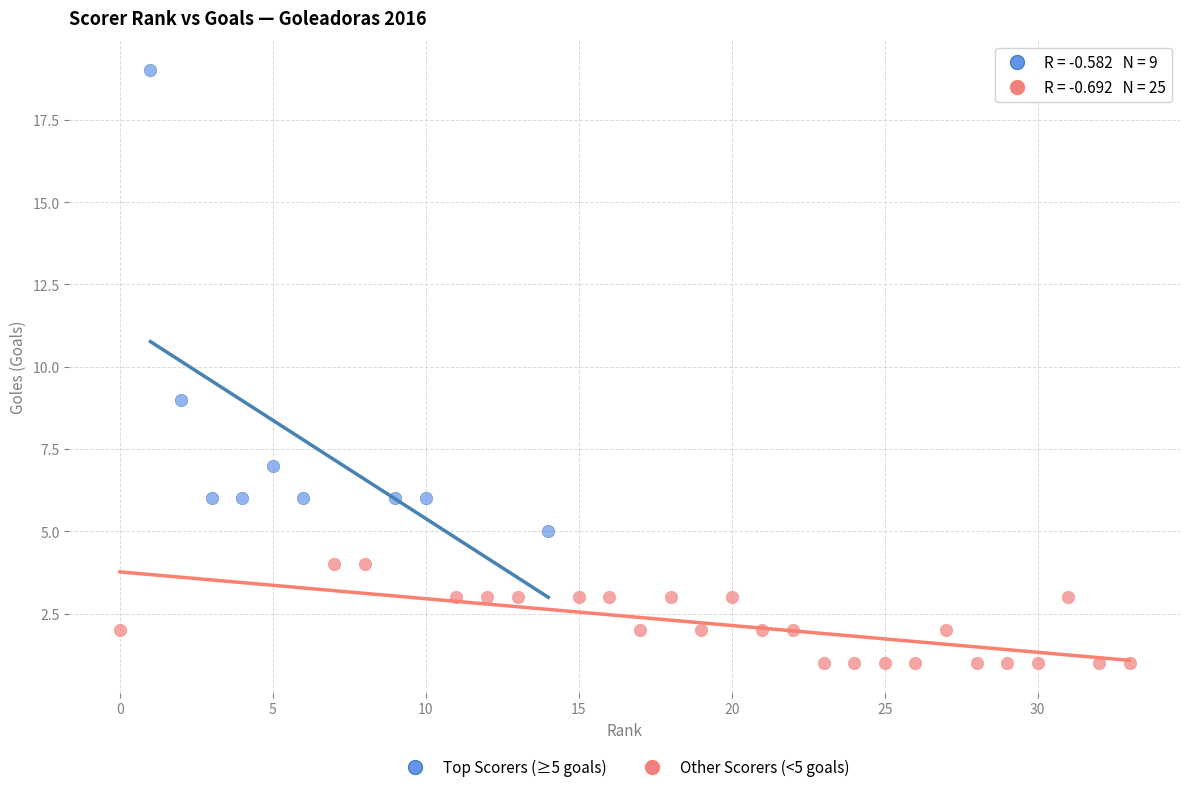

Which series has the largest Y range (max minus min)?

Top Scorers (≥5 goals)